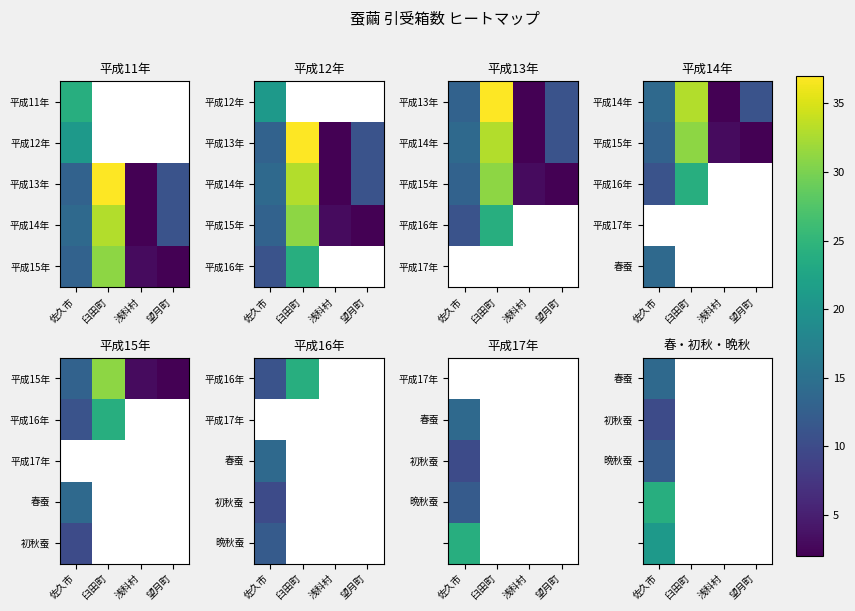

Between 浅科村 and 望月町, which is larger?

望月町